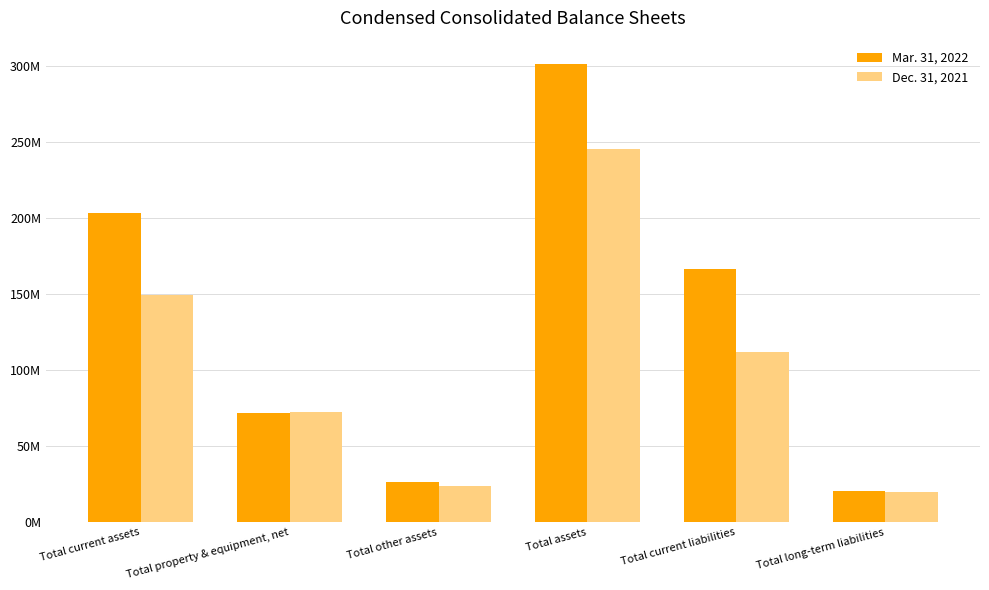

Does the chart contain any negative values?

No